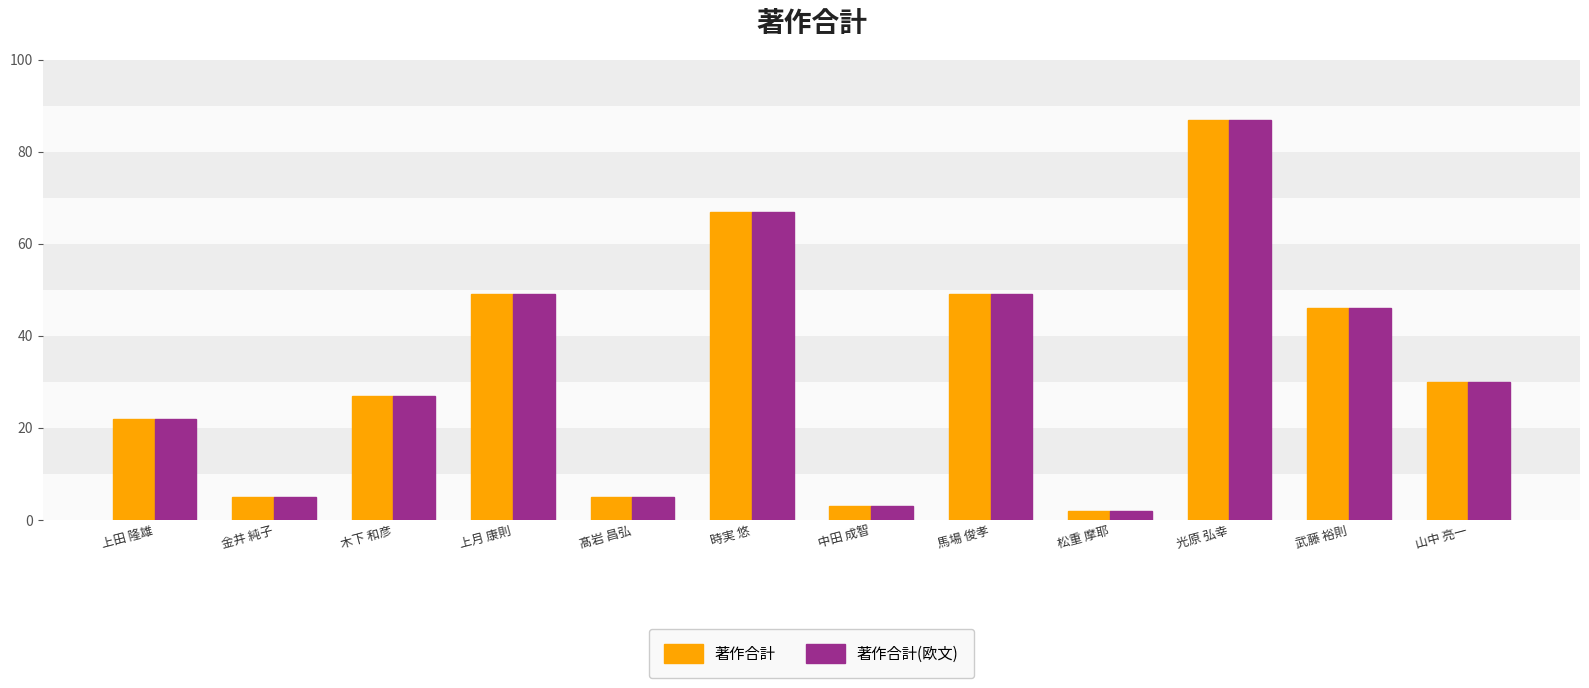

Are the bars grouped side by side (vs. stacked)?

Yes